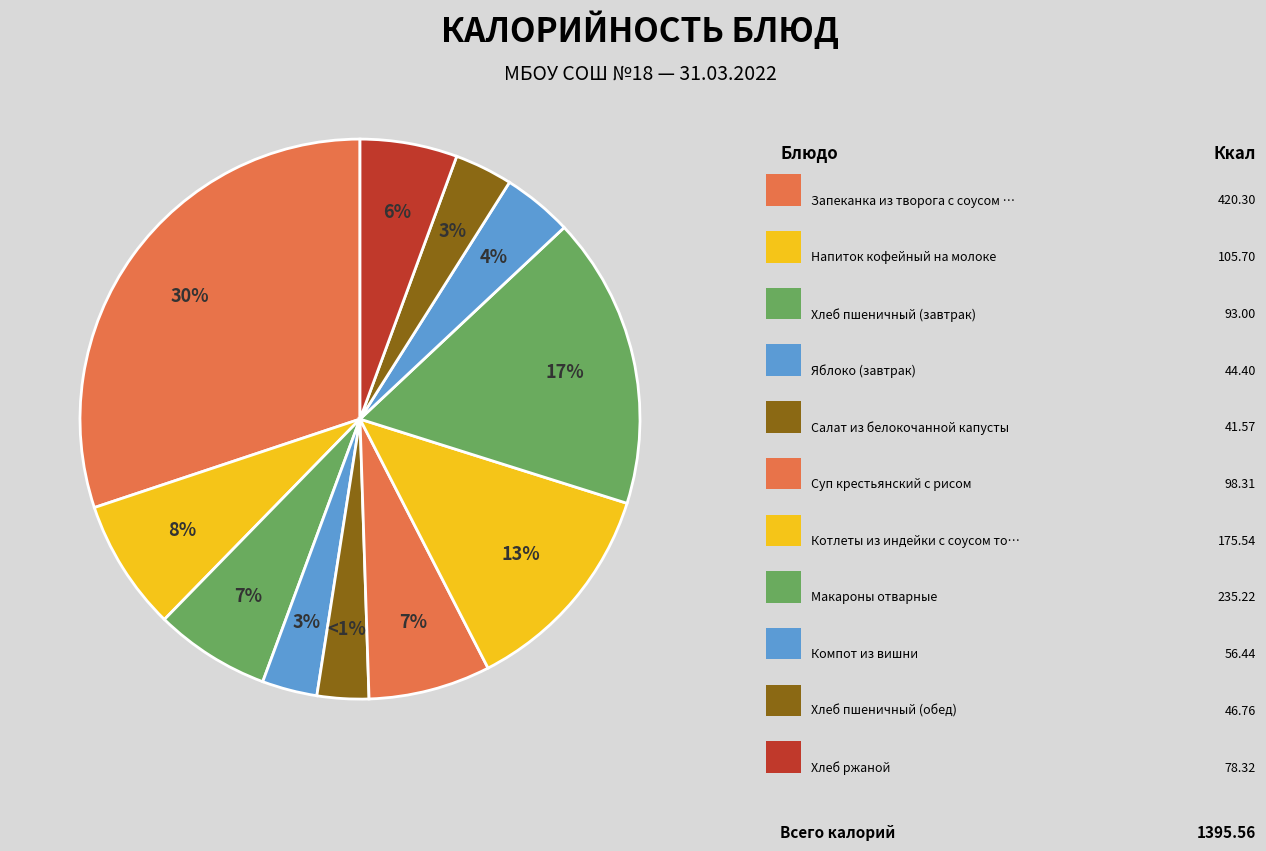

What percentage is NOT represented by Хлеб пшеничный (обед)?

96.6%